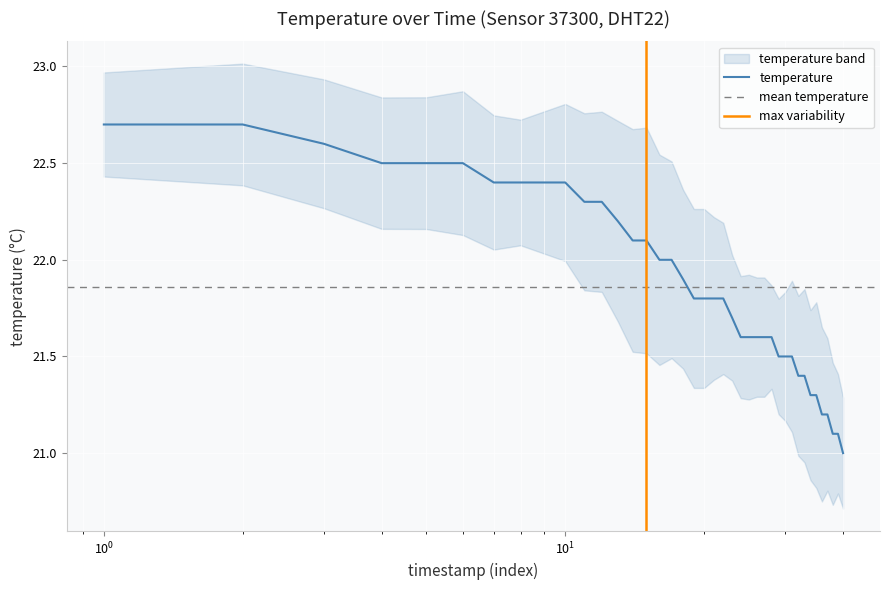

What is the average value?

21.9